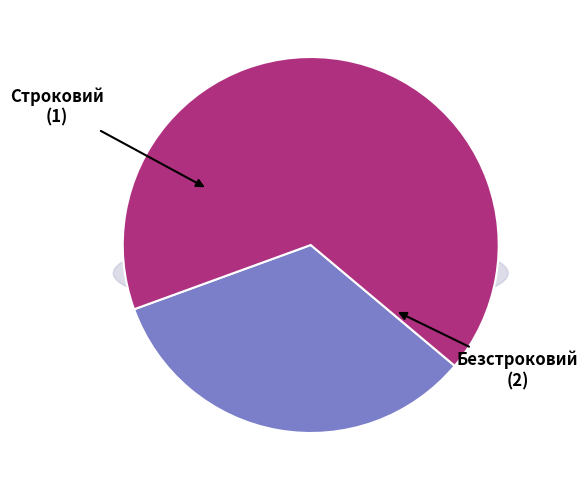

What percentage is the Безстроковий slice, to the nearest percent?

67%